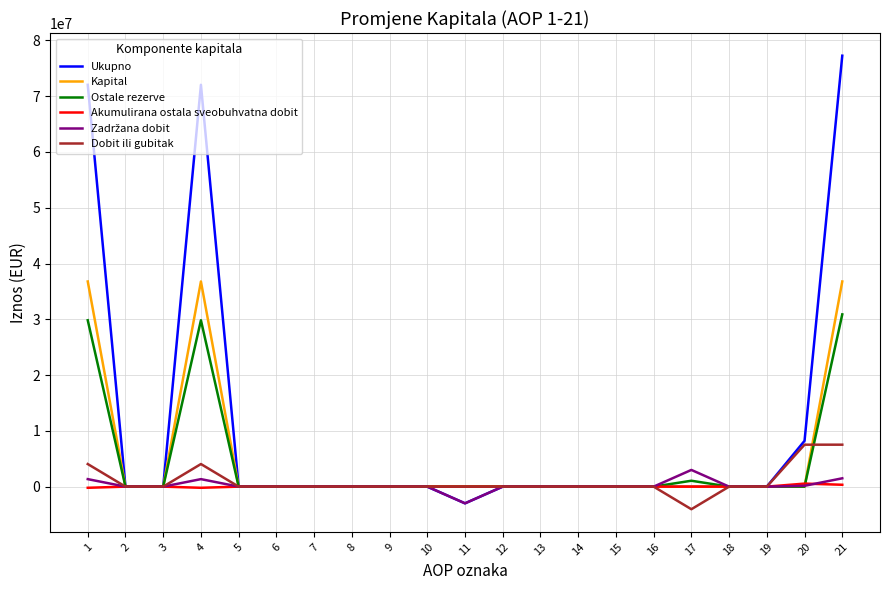

Where is the first local maximum for Kapital?

4